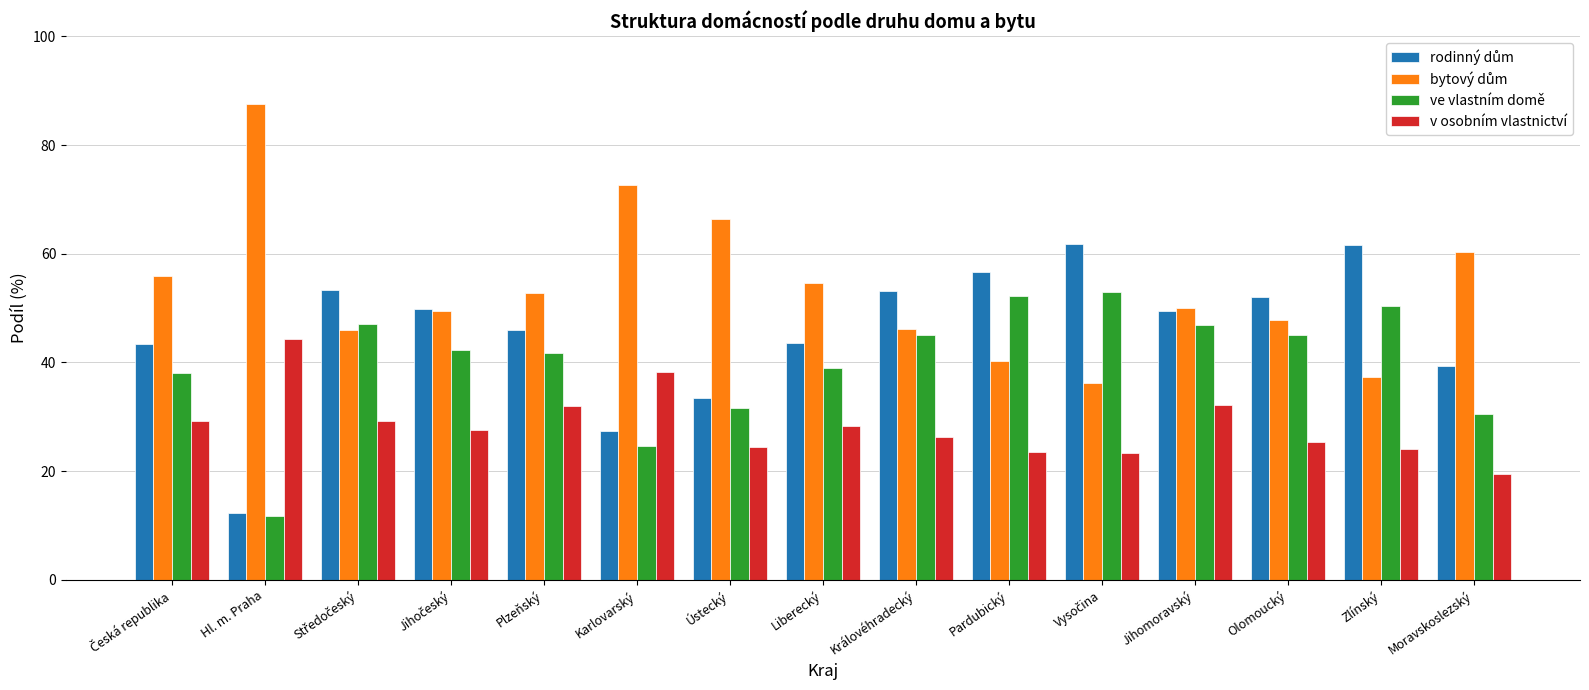

Read the v osobním vlastnictví value at Plzeňský.

31.9